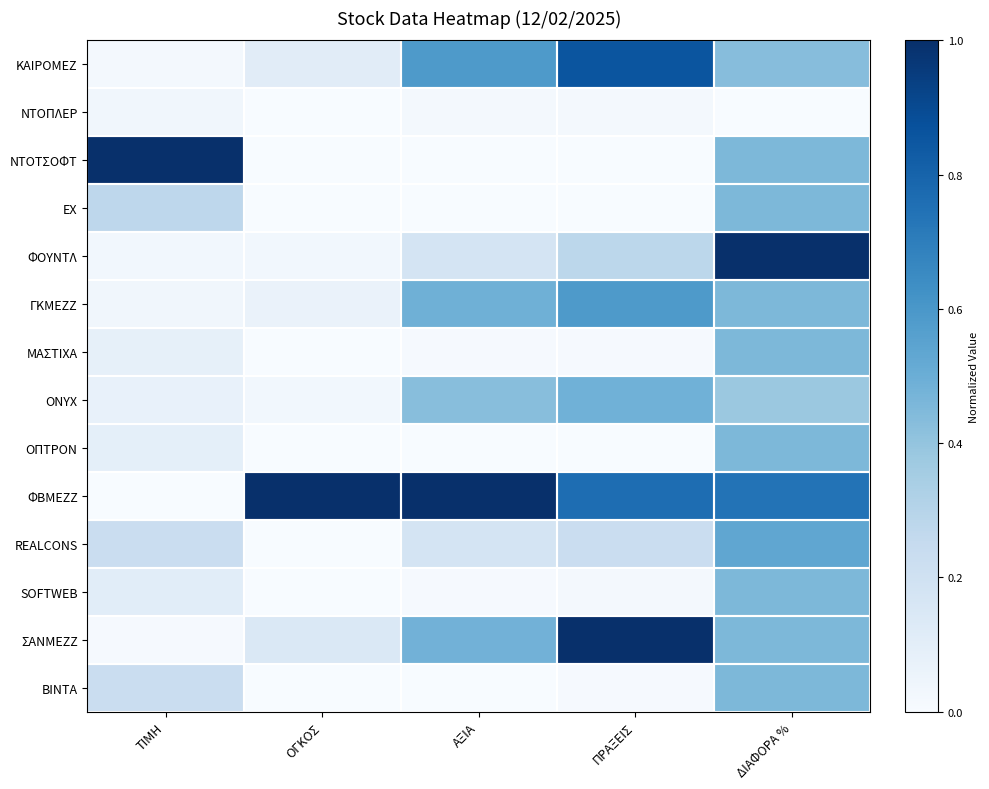

What is the total value across all series at ΟΓΚΟΣ?

1.4